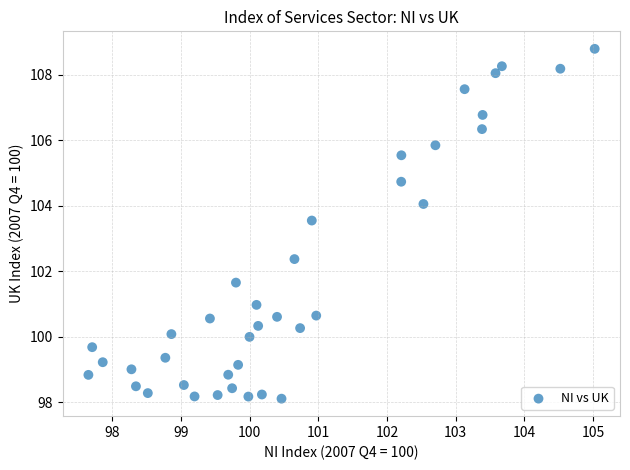

What is the range of Y values (max minus min)?

10.7